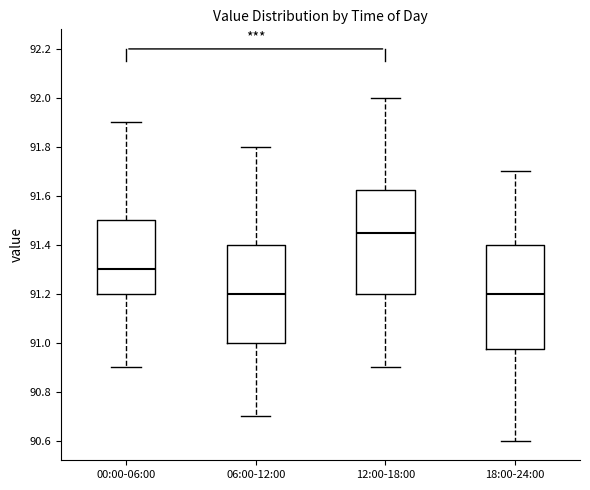

Reading left to right, transcribe this box plot: for each box, give where its median line is, the range the box spans, and where its two whiskers end, as read against the y-axis. The values are not printed on the chart, so give them approximately, as read against the axis.

00:00-06:00: median 91.30, box 91.20 to 91.50, whiskers 90.90 to 91.90
06:00-12:00: median 91.20, box 91.00 to 91.40, whiskers 90.70 to 91.80
12:00-18:00: median 91.46, box 91.20 to 91.62, whiskers 90.90 to 92.00
18:00-24:00: median 91.20, box 90.98 to 91.40, whiskers 90.60 to 91.70